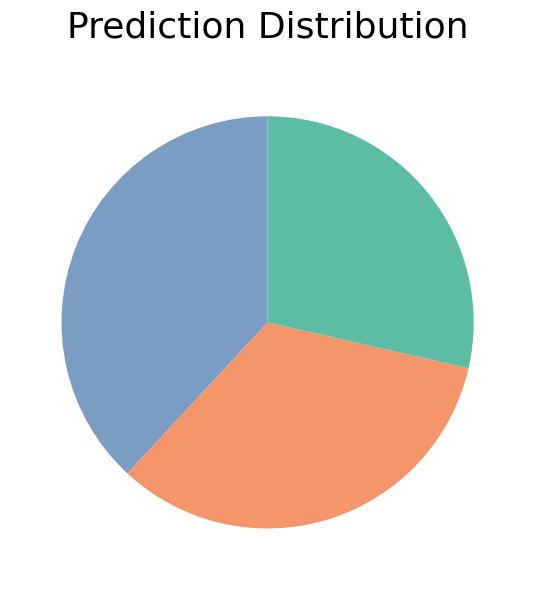

Is there a majority slice in this chart?

No